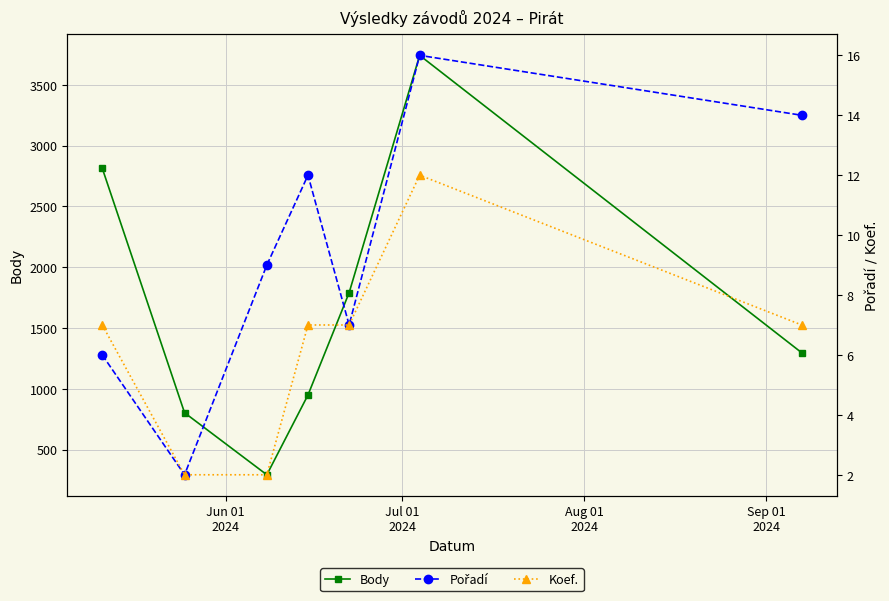

How many data points in Koef. are above 7?

1